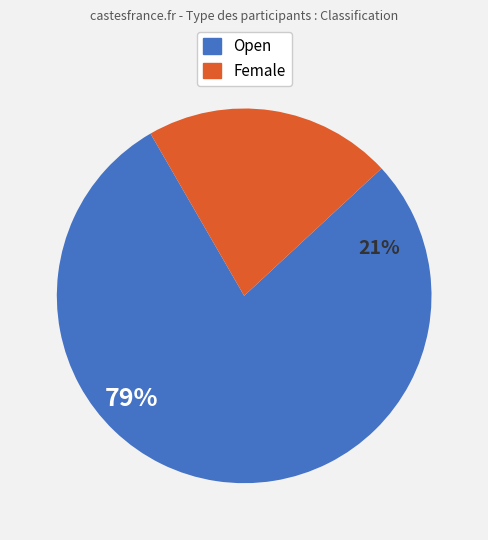

Which slice is the largest?

Open